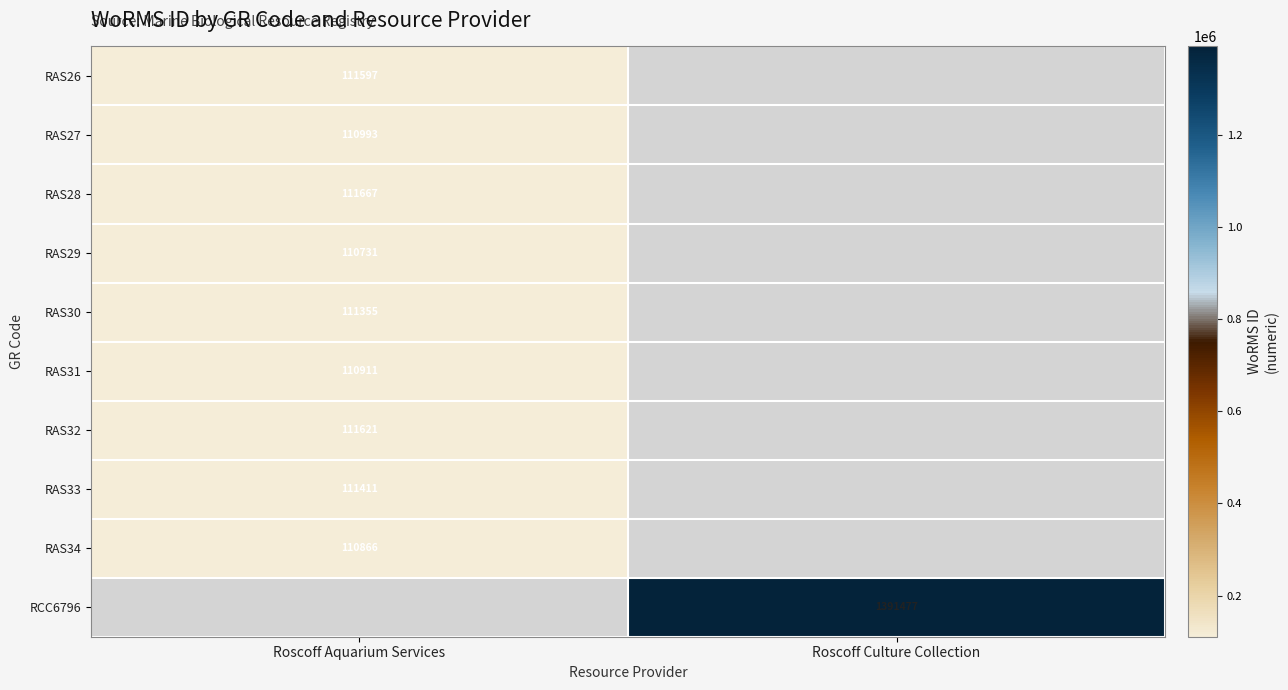

The value of RAS34 at Roscoff Aquarium Services is 110866. True or false?

True